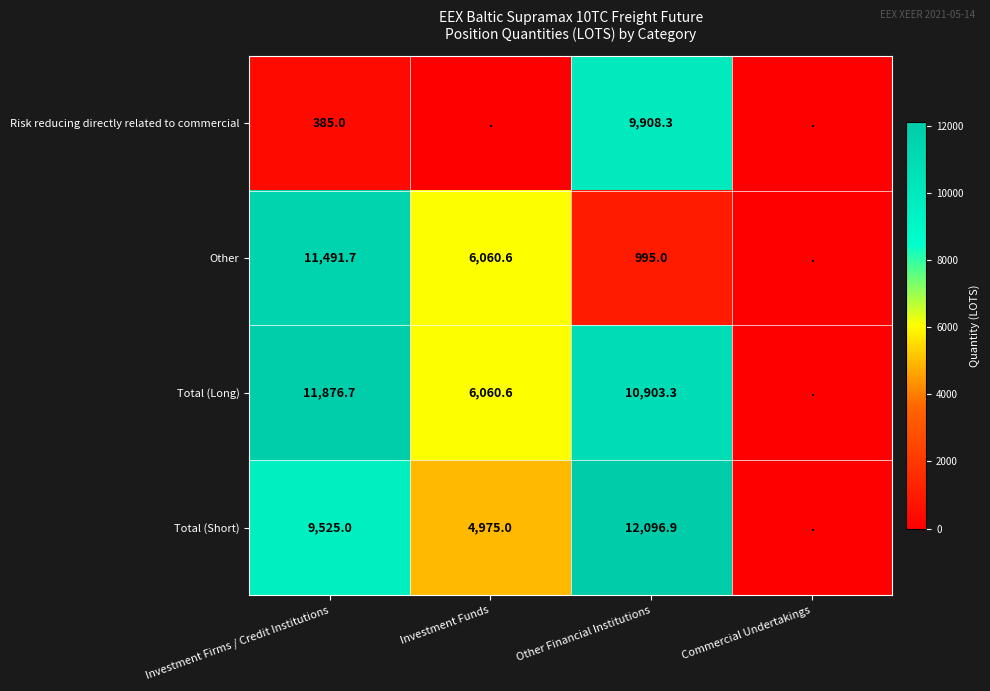

What is the difference between the highest and lowest values at Other Financial Institutions?

11101.9